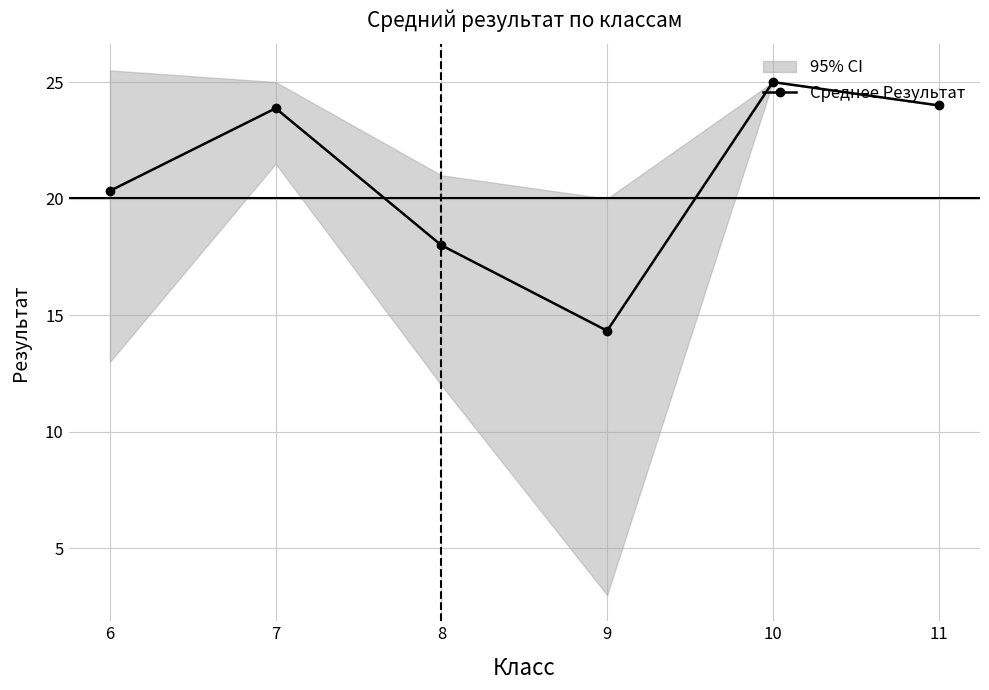

What is the sum of the values at 6 and 7?

44.2